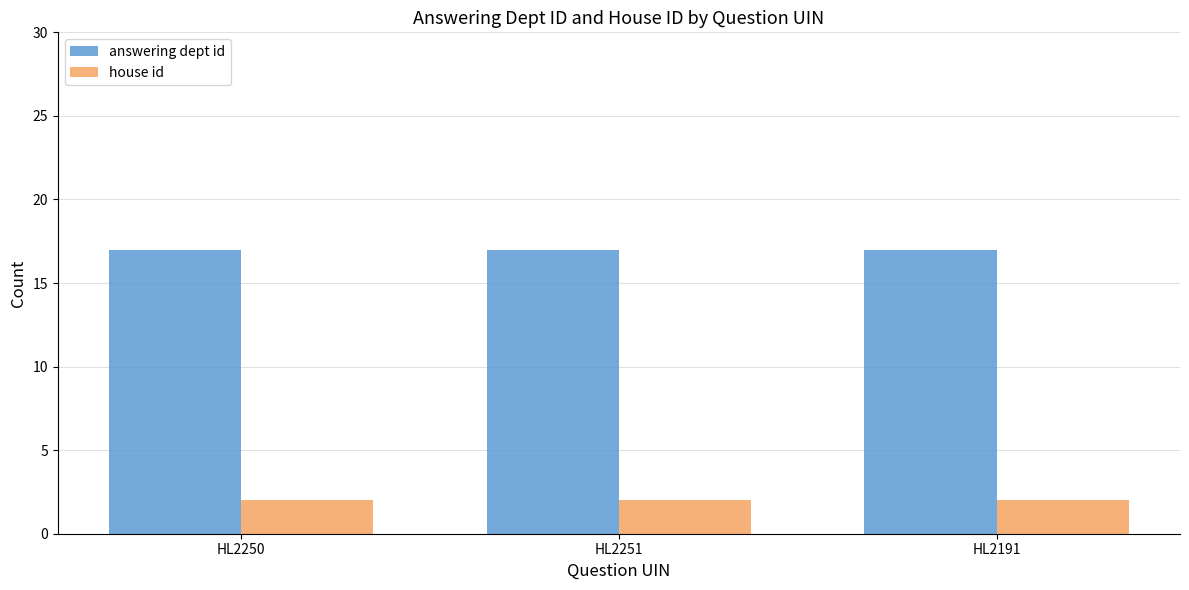

At HL2251, list the series in order from smallest to largest.

house id, answering dept id